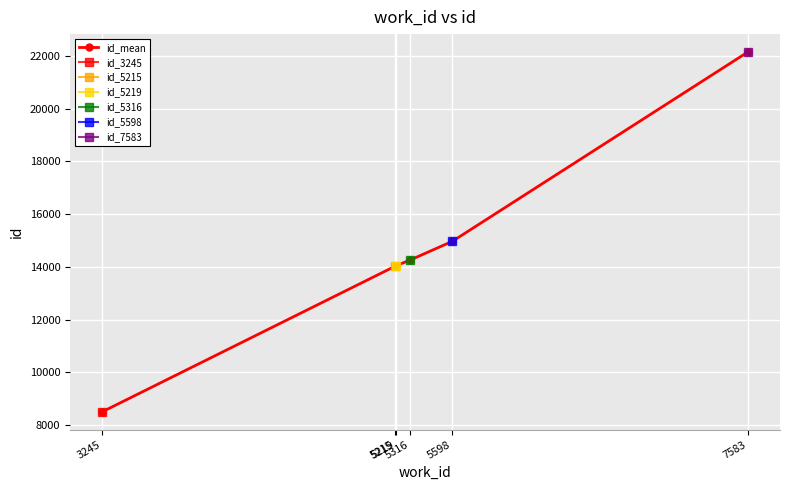

The value at 5316 is 14264.0. True or false?

True